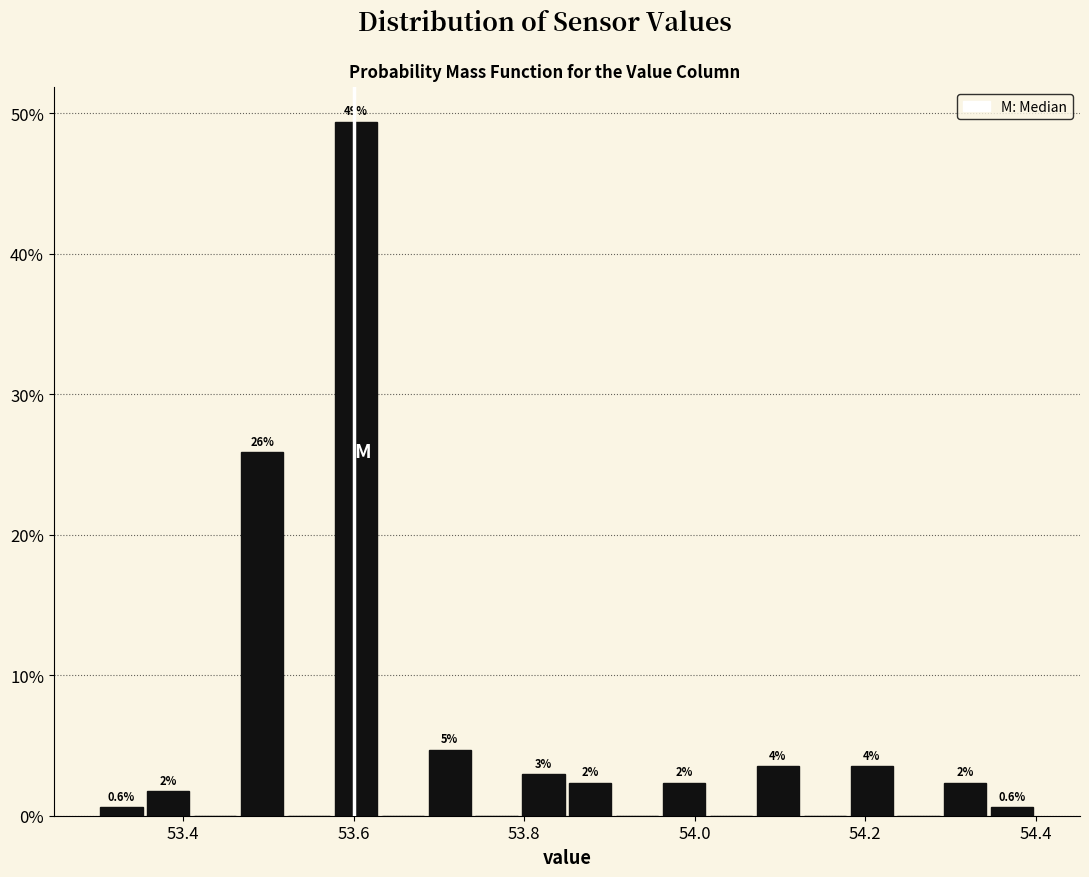

Read against the x-axis, roughly where is the centre of the tallest bar?

53.60